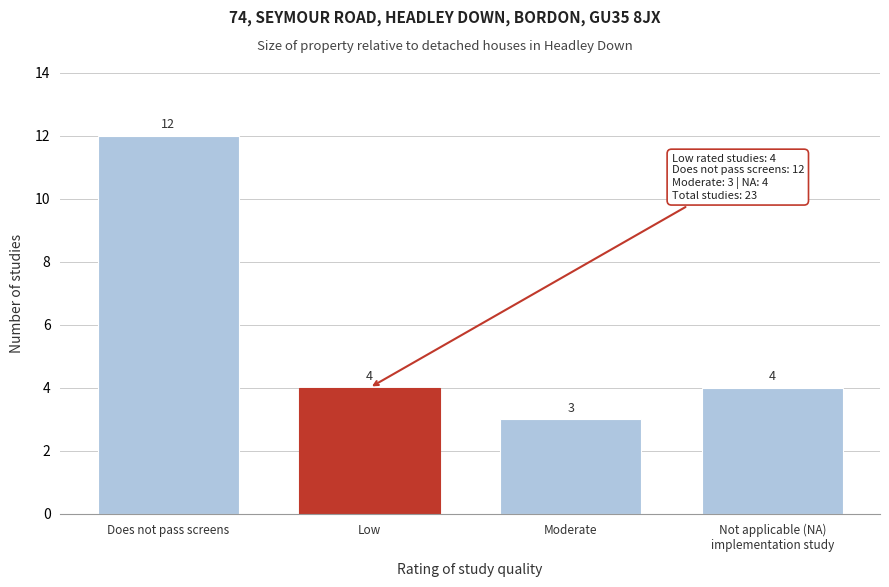

Reading right to left, list all the values displayed in this chart.

4	3	4	12